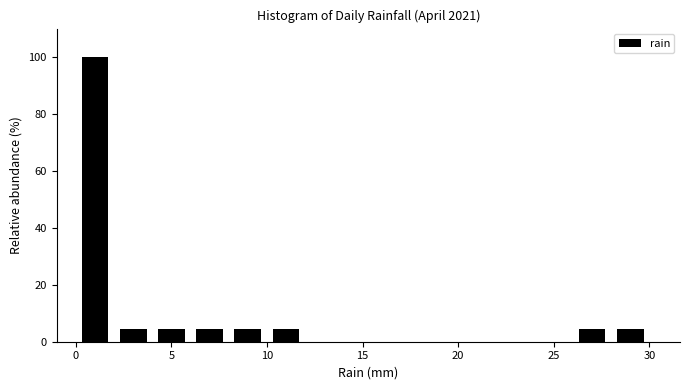

What is the height of the bar covering 4 to 6 on the x-axis? The values are not printed on the chart, so give them approximately, as read against the axis.

4